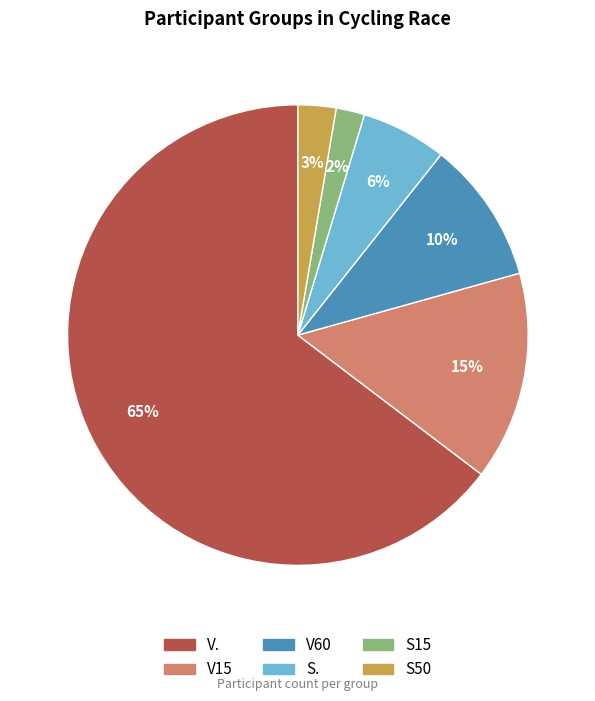

To the nearest percent, what is the average slice percentage?

17%